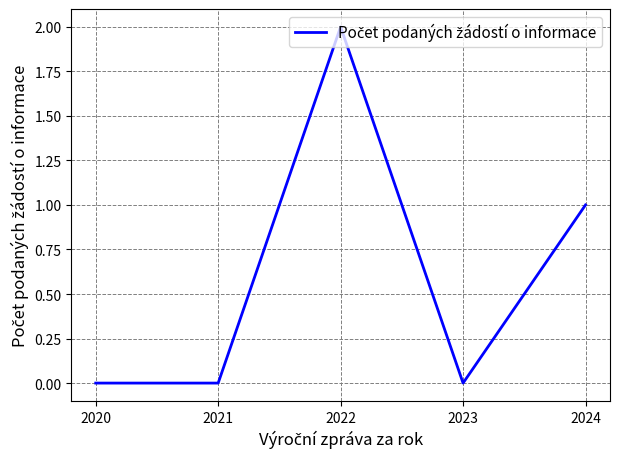

The chart shows a value of 2 at 2022. True or false?

True